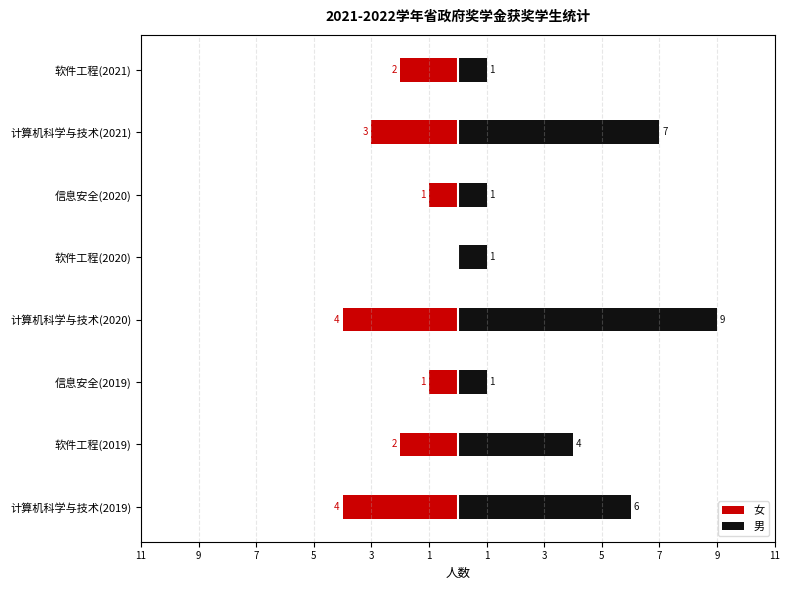

List the series in order of their peak value, lowest first.

女, 男